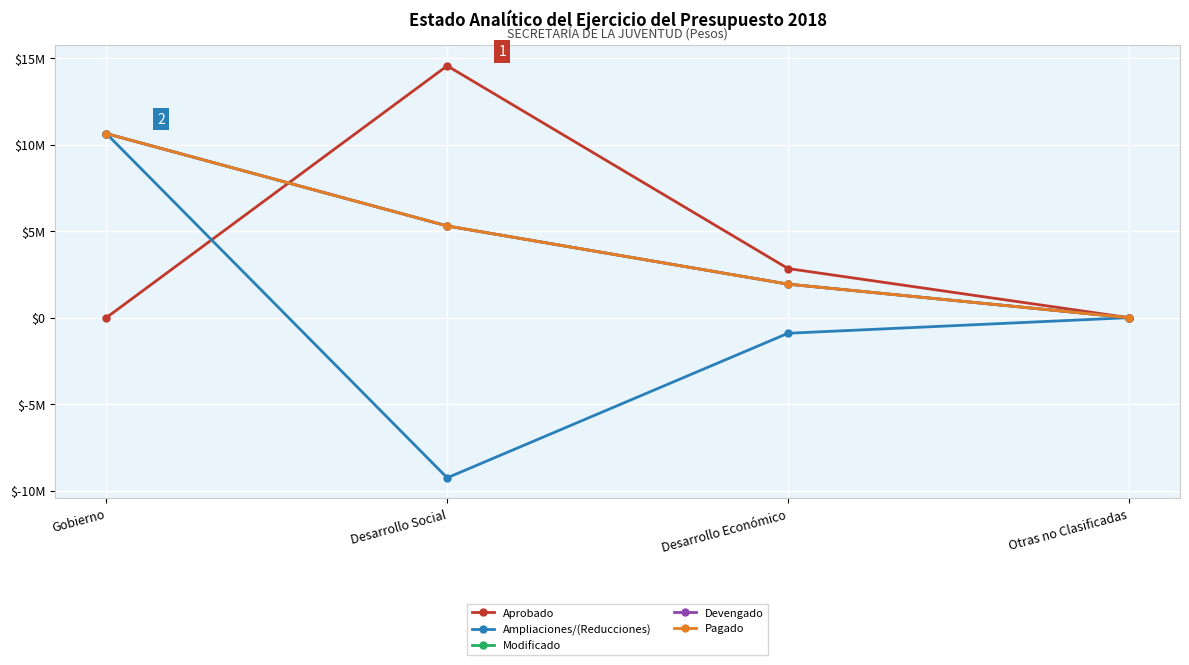

Which series has the largest range (max minus min)?

Ampliaciones/(Reducciones)